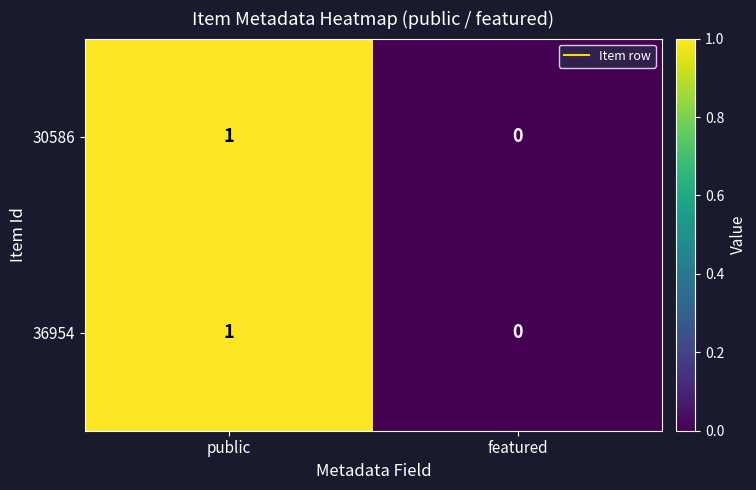

Is the value of 30586 at featured greater than the value of 36954 at public?

No